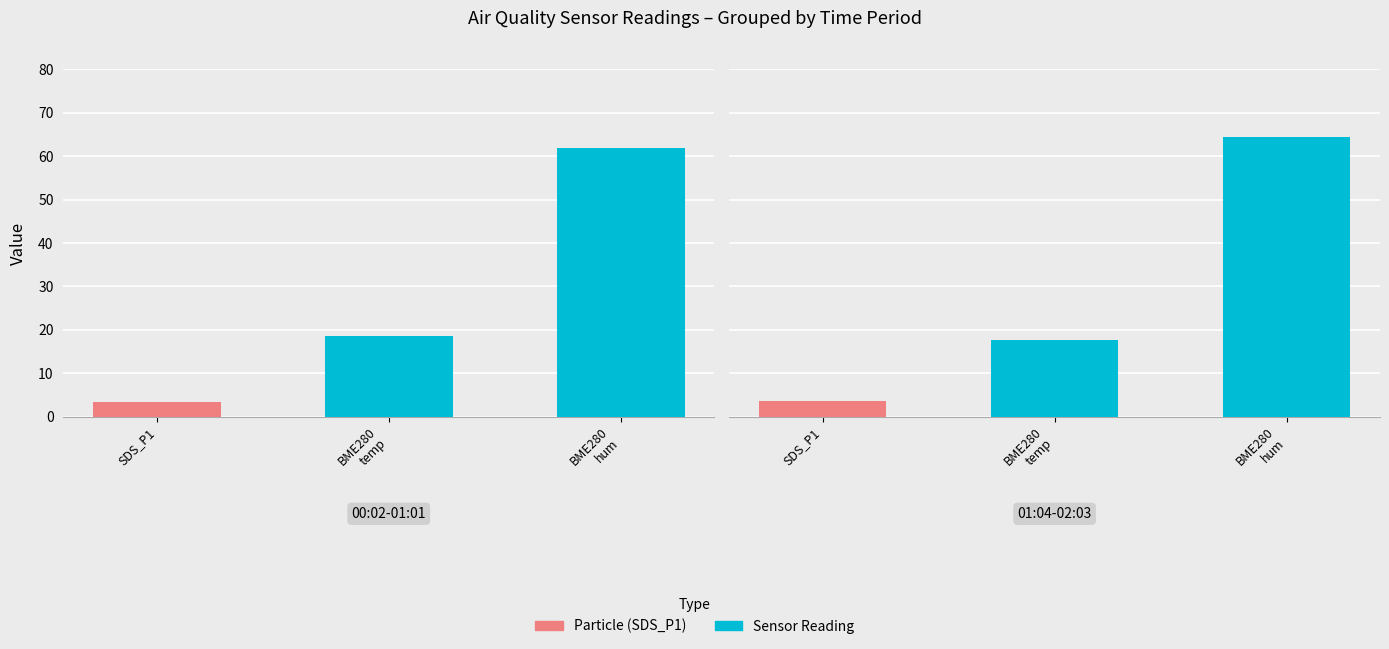

How many bars are there in each group?

3